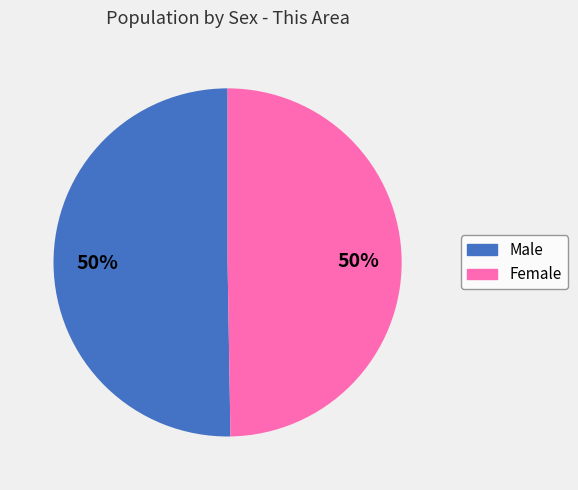

What is the ratio of the value at Male to the value at Female?

1.0